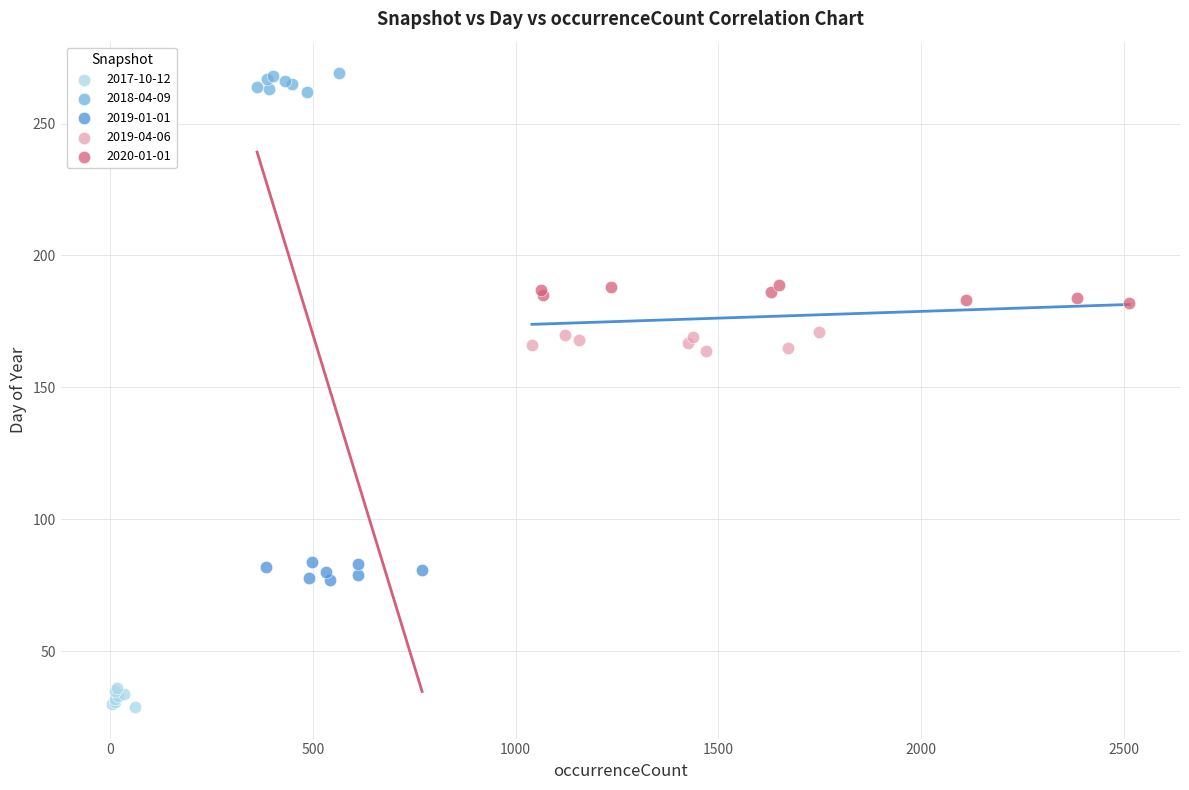

Which series reaches the maximum Y coordinate?

2018-04-09